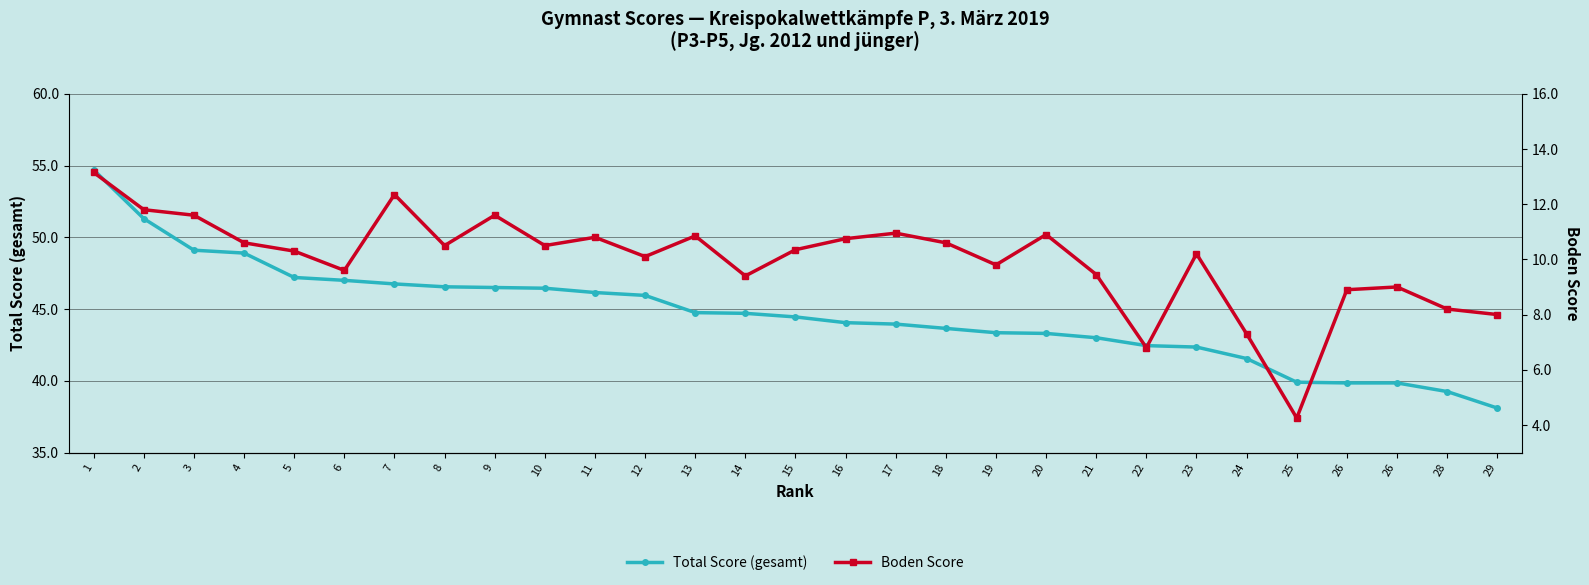

What is the sum of all Total Score (gesamt) values?

1295.0